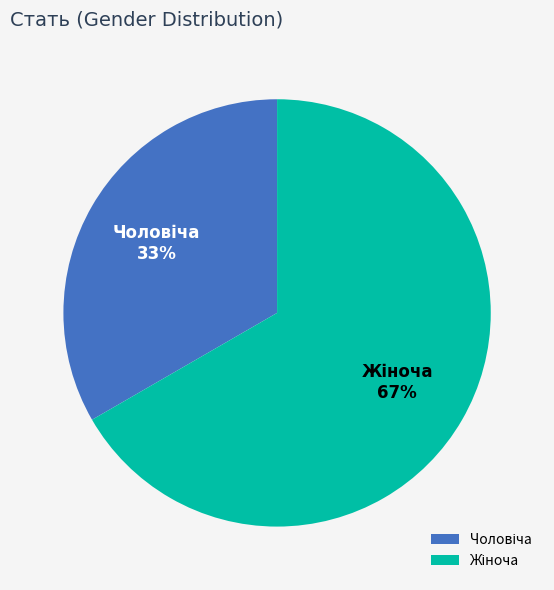

Is there a majority slice in this chart?

Yes